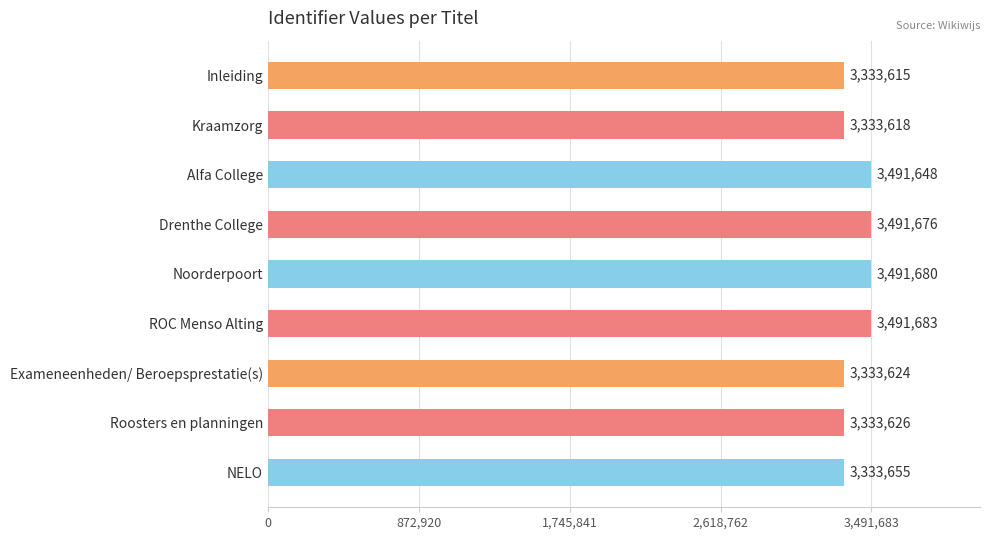

The chart shows a value of 3333655 at NELO. True or false?

True